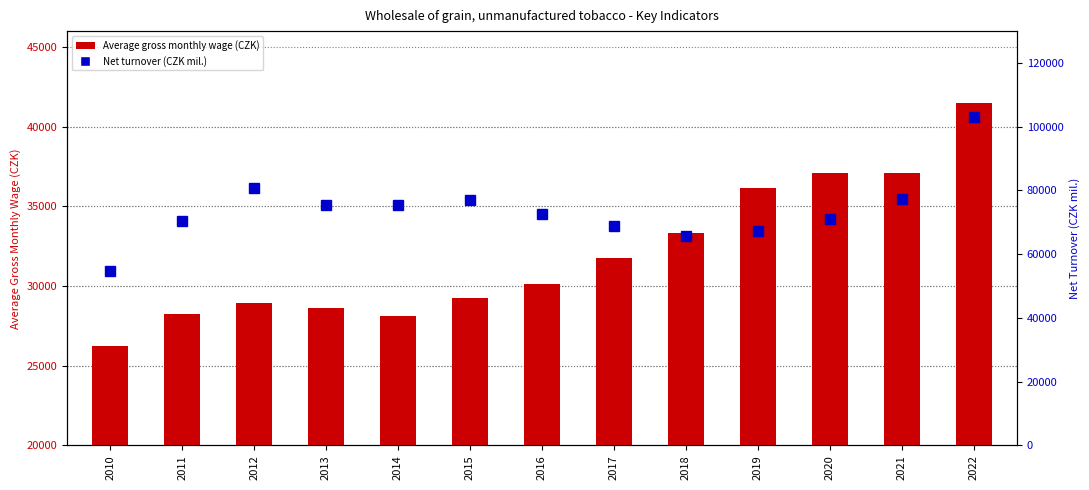

Count the number of categories in the chart.

13